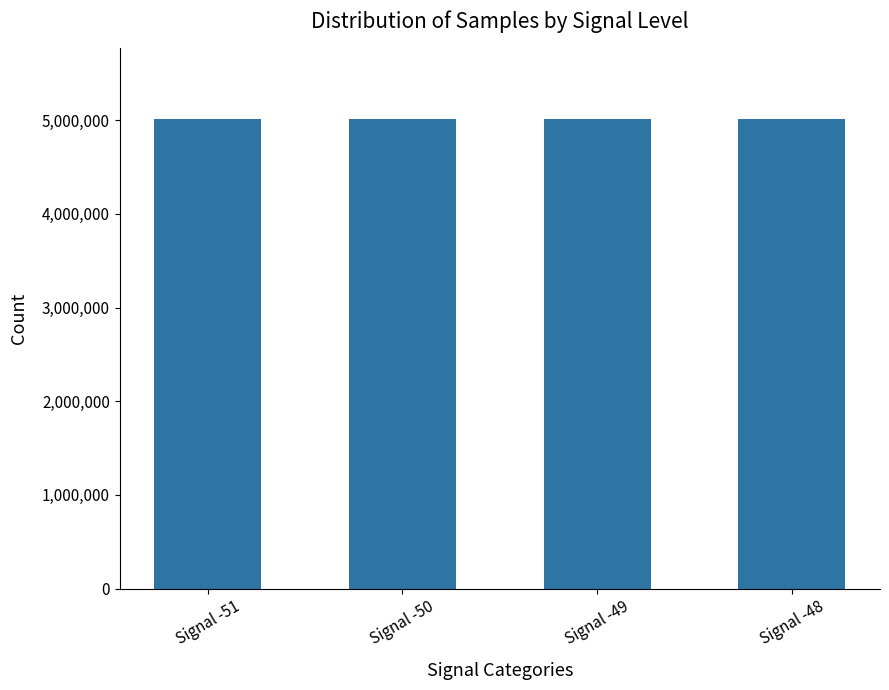

What is the average value?

5010607